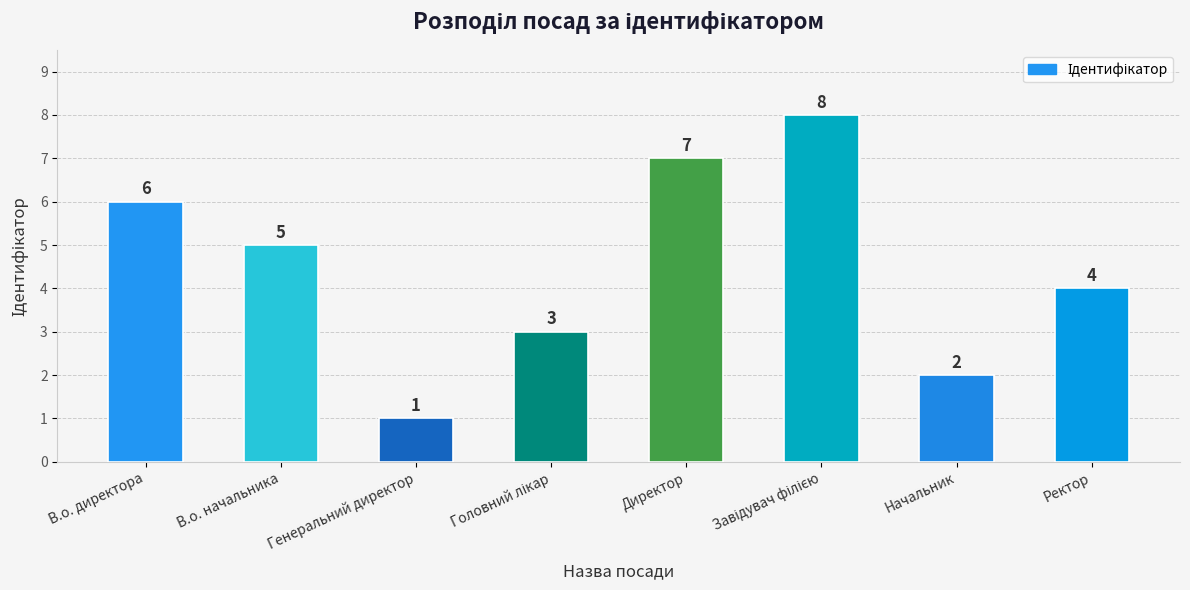

How many series are shown in this chart?

1